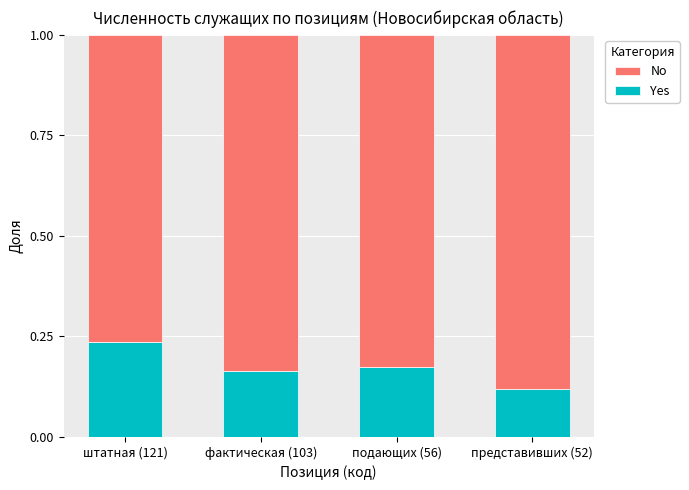

What is the total value across all series at штатная (121)?

1.0